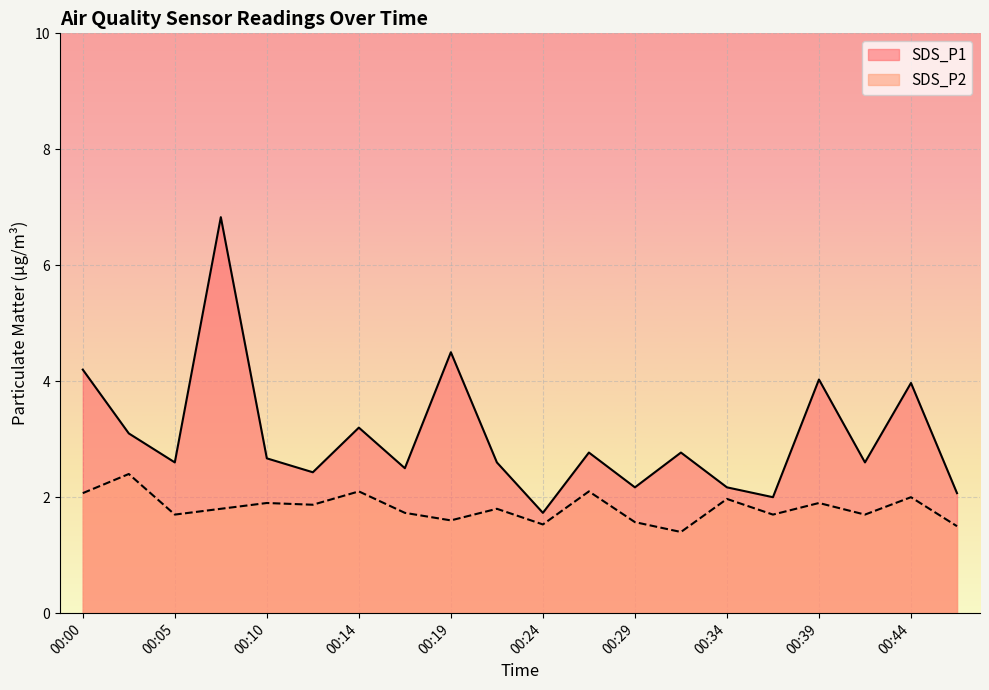

Reading left to right, extract all data points from this chart.

SDS_P1: 00:00=4.2	00:02=3.1	00:05=2.6	00:07=6.8	00:10=2.7	00:12=2.4	00:14=3.2	00:17=2.5	00:19=4.5	00:22=2.6	00:24=1.7	00:27=2.8	00:29=2.2	00:32=2.8	00:34=2.2	00:37=2.0	00:39=4.0	00:41=2.6	00:44=4.0	00:47=2.1
SDS_P2: 00:00=2.1	00:02=2.4	00:05=1.7	00:07=1.8	00:10=1.9	00:12=1.9	00:14=2.1	00:17=1.7	00:19=1.6	00:22=1.8	00:24=1.5	00:27=2.1	00:29=1.6	00:32=1.4	00:34=2.0	00:37=1.7	00:39=1.9	00:41=1.7	00:44=2.0	00:47=1.5